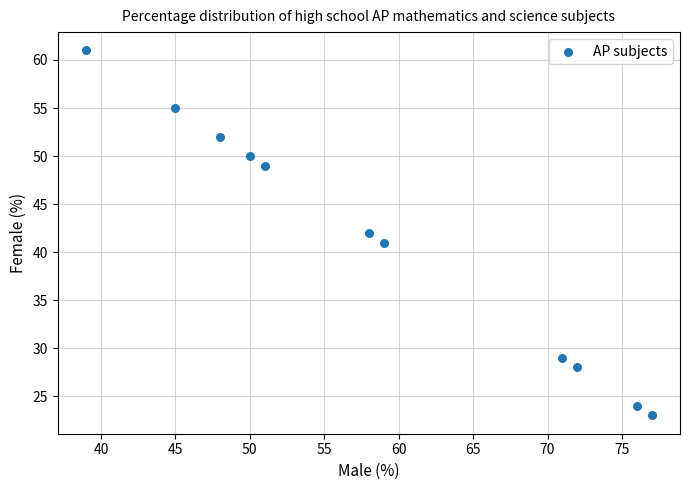

What is the average Y value?

41